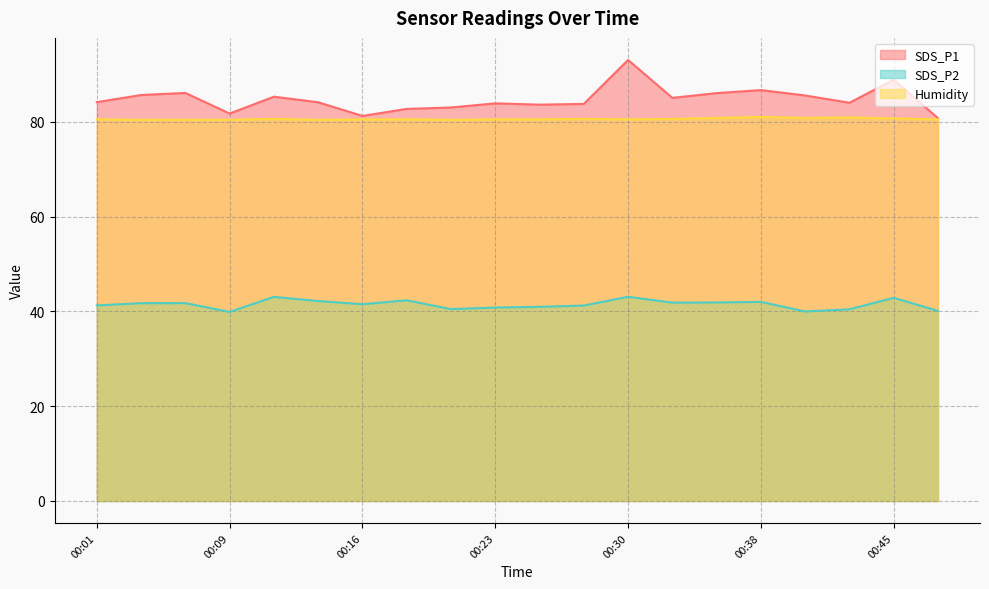

Which has a higher value, 00:28 or 00:33?

00:33